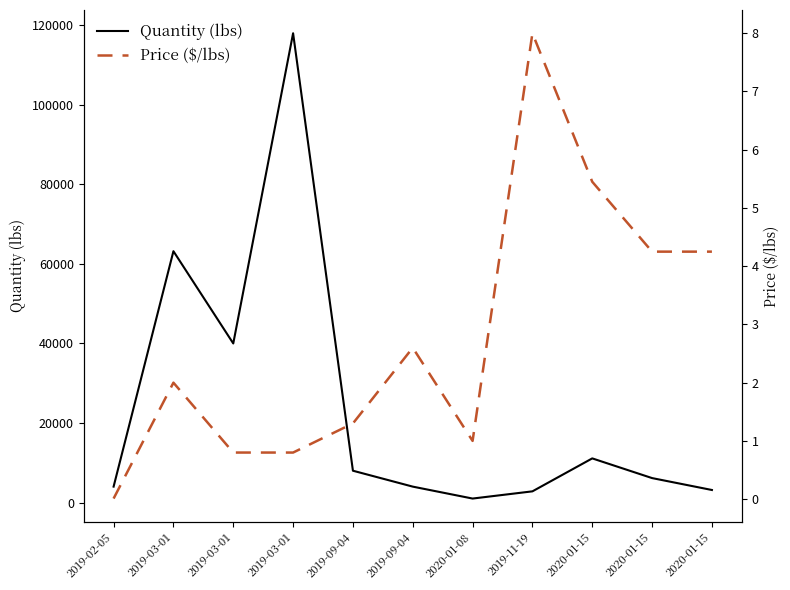

Rank the series by their average value, from lowest to highest.

Price ($/lbs), Quantity (lbs)